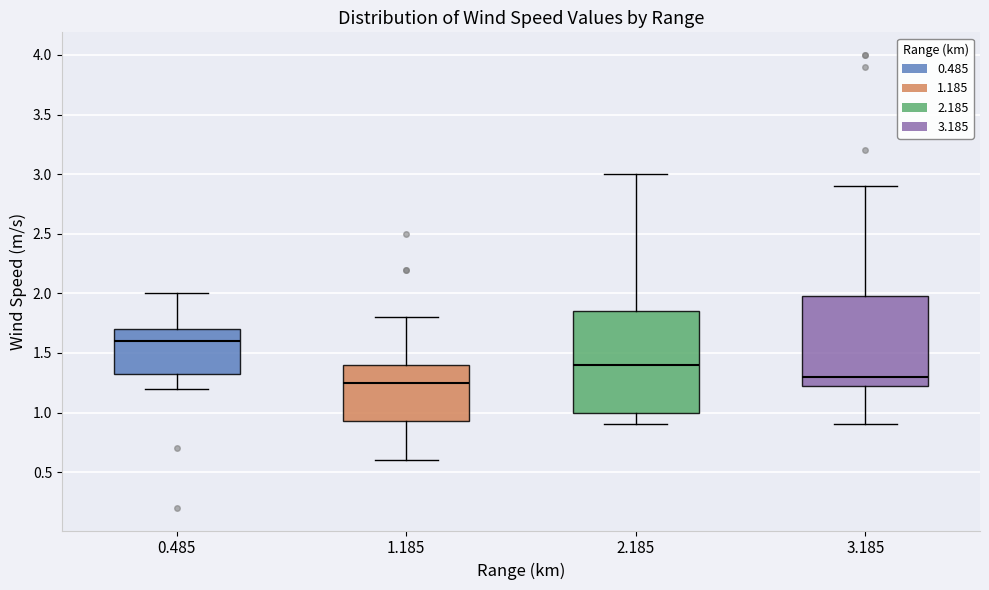

Which box's median line is the highest?

0.485